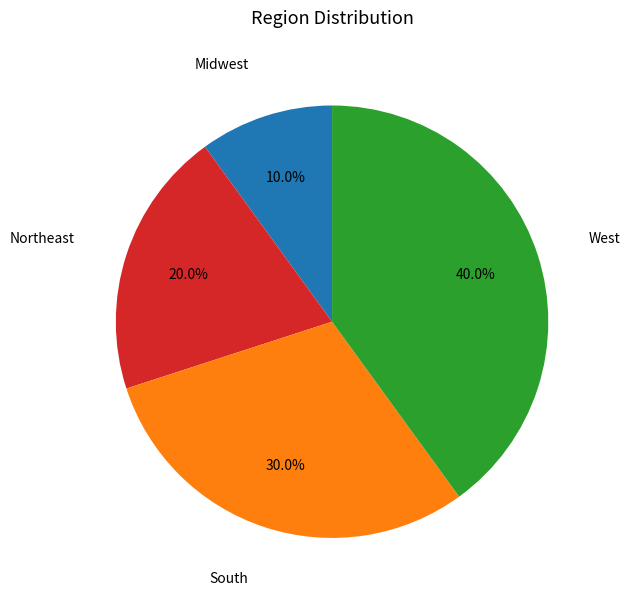

What percentage is NOT represented by Northeast?

80.0%